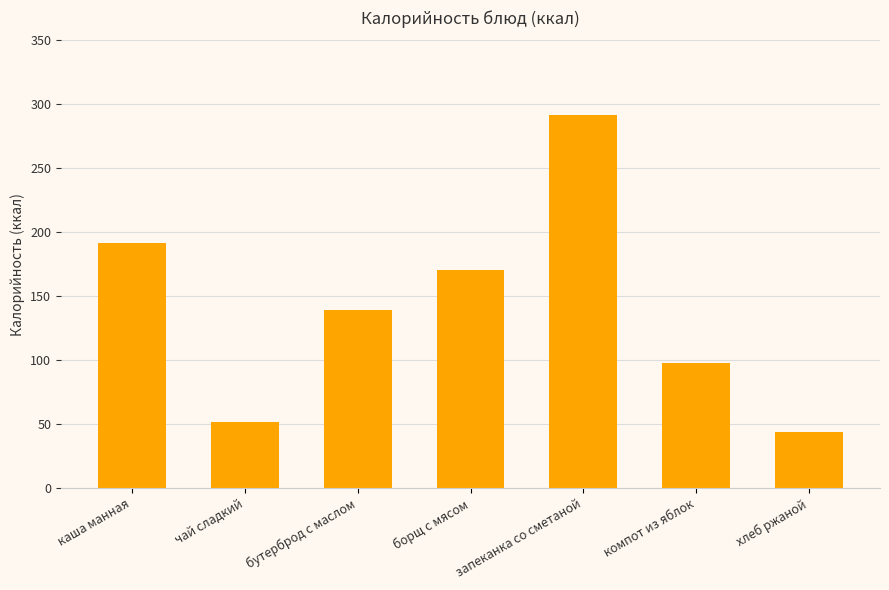

List the labels in order of value, largest first.

запеканка со сметаной, каша манная, борщ с мясом, бутерброд с маслом, компот из яблок, чай сладкий, хлеб ржаной